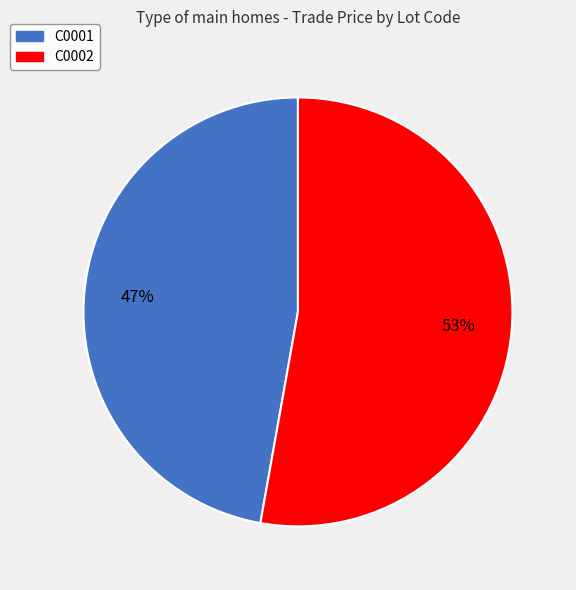

To the nearest percent, what percentage of the pie is C0002?

53%